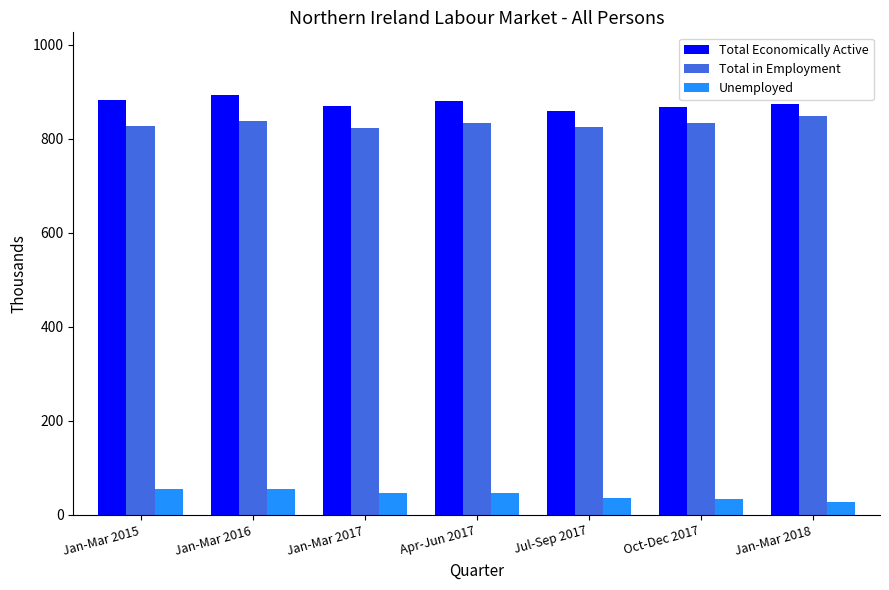

What position from the left is Jan-Mar 2018?

7